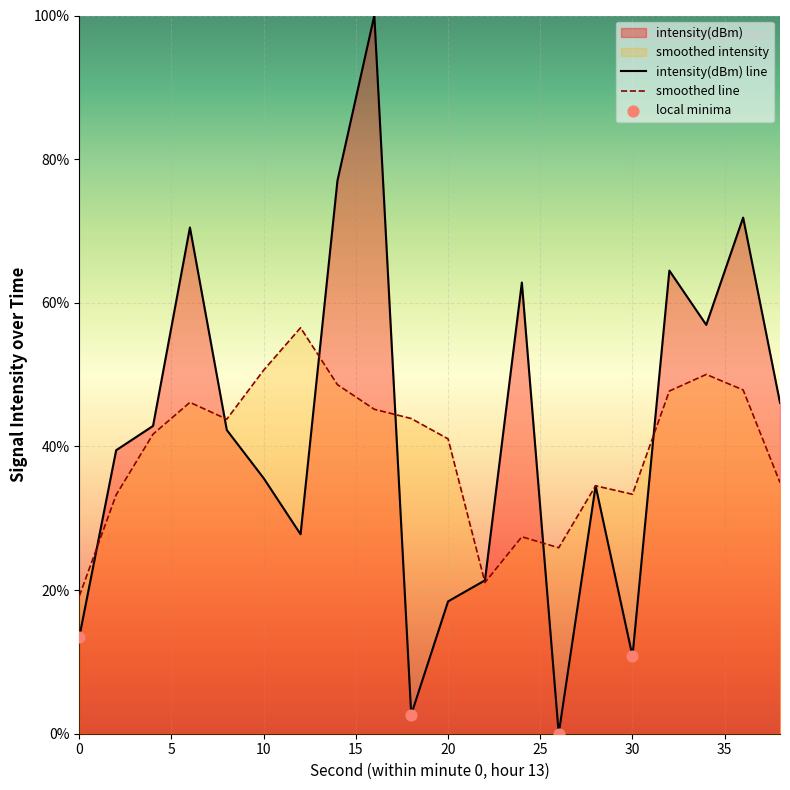

What is the ratio of the value at 38 to the value at 4?

1.1